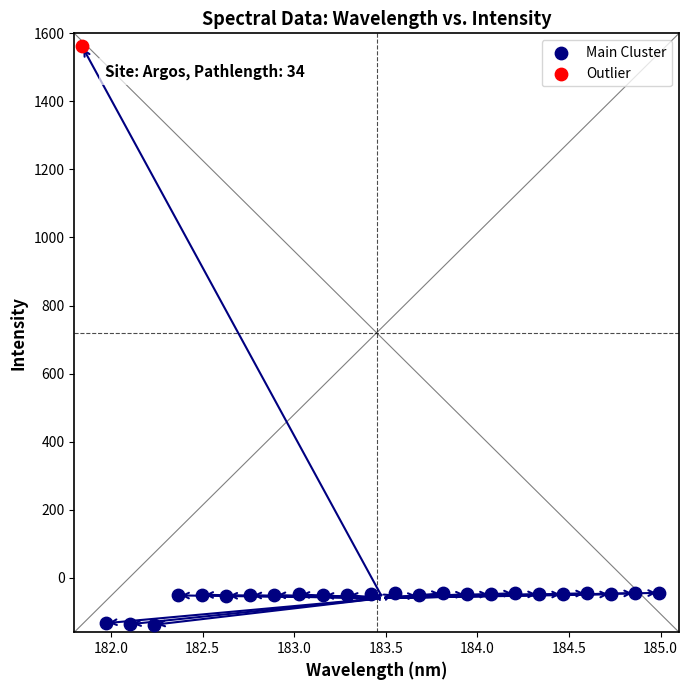

What are all the series names shown in the legend?

Main Cluster, Outlier